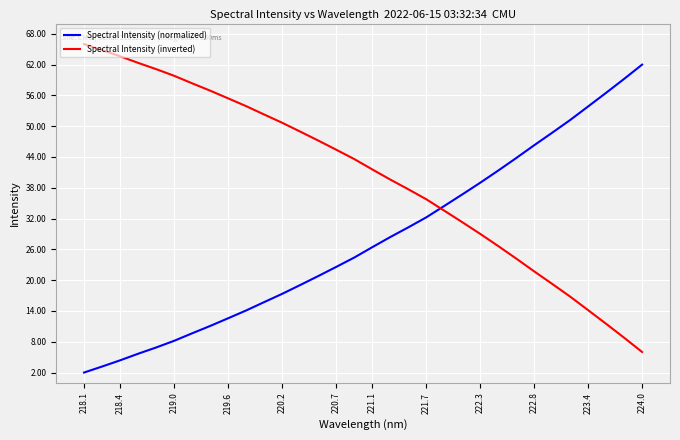

What is the greatest value displayed?

66.0